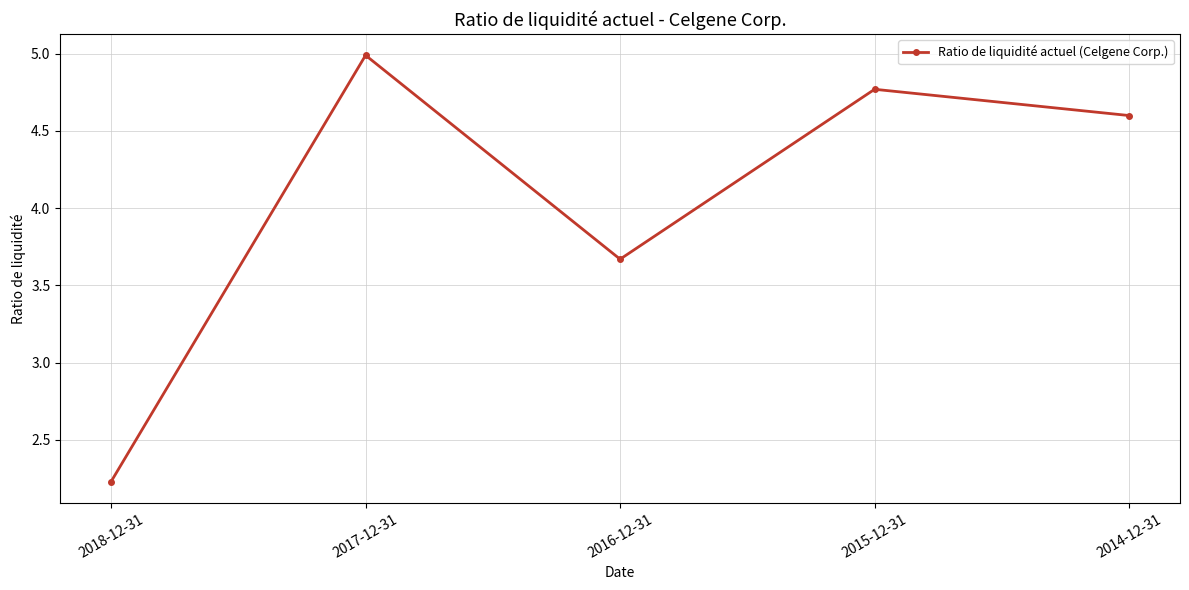

Is this an area chart (filled region under the line)?

No